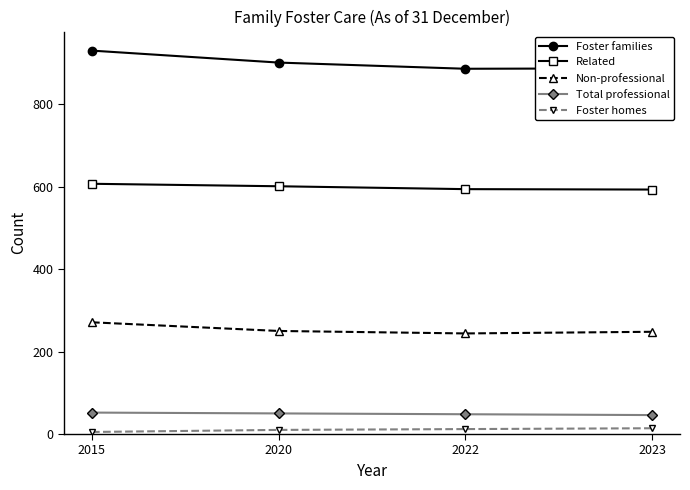

Rank the series at 2020 from lowest to highest value.

Foster homes, Total professional, Non-professional, Related, Foster families